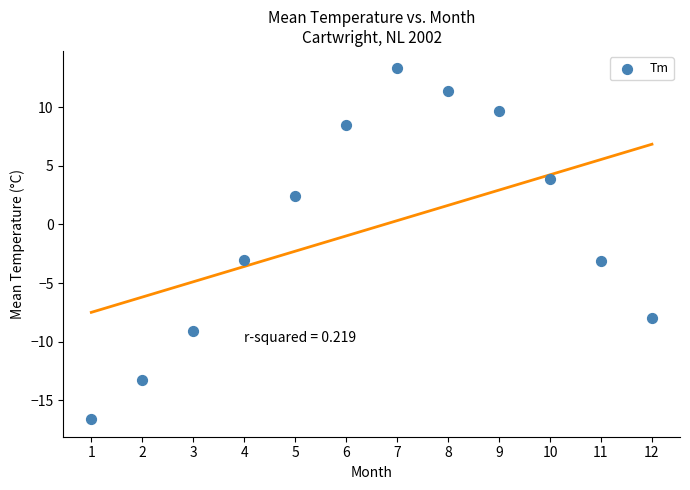

What is the average Y value?

-0.3